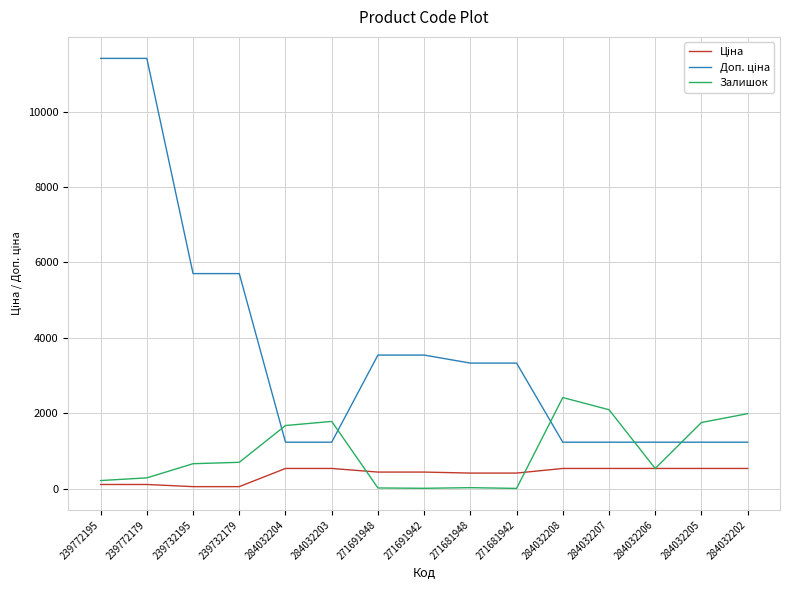

What is the difference between the highest and lowest values at 284032208?

1880.0